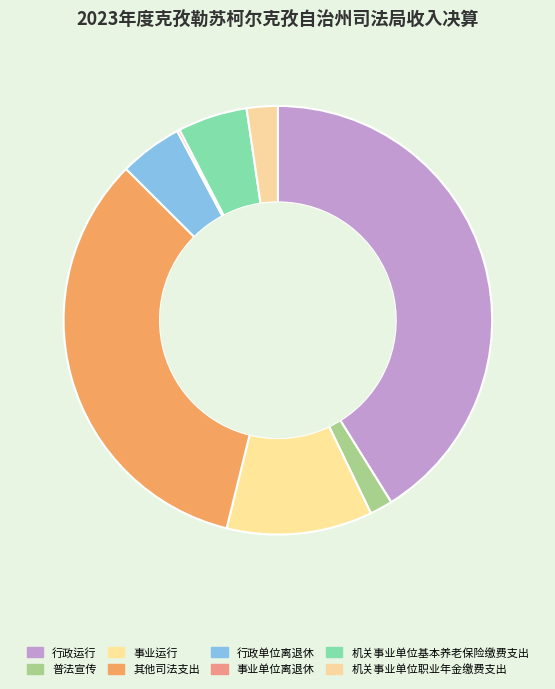

What is the largest slice in the pie chart?

行政运行